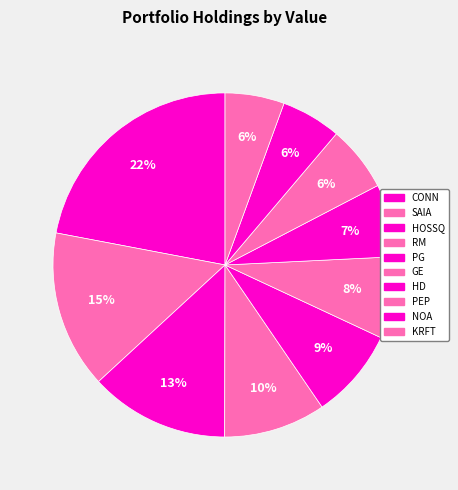

True or false: HOSSQ accounts for 6% of the total.

False